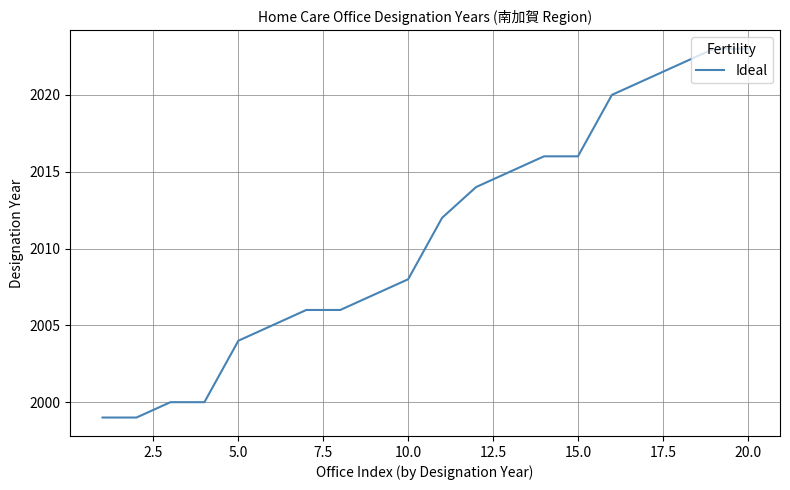

What is the difference between the maximum and minimum values?

24